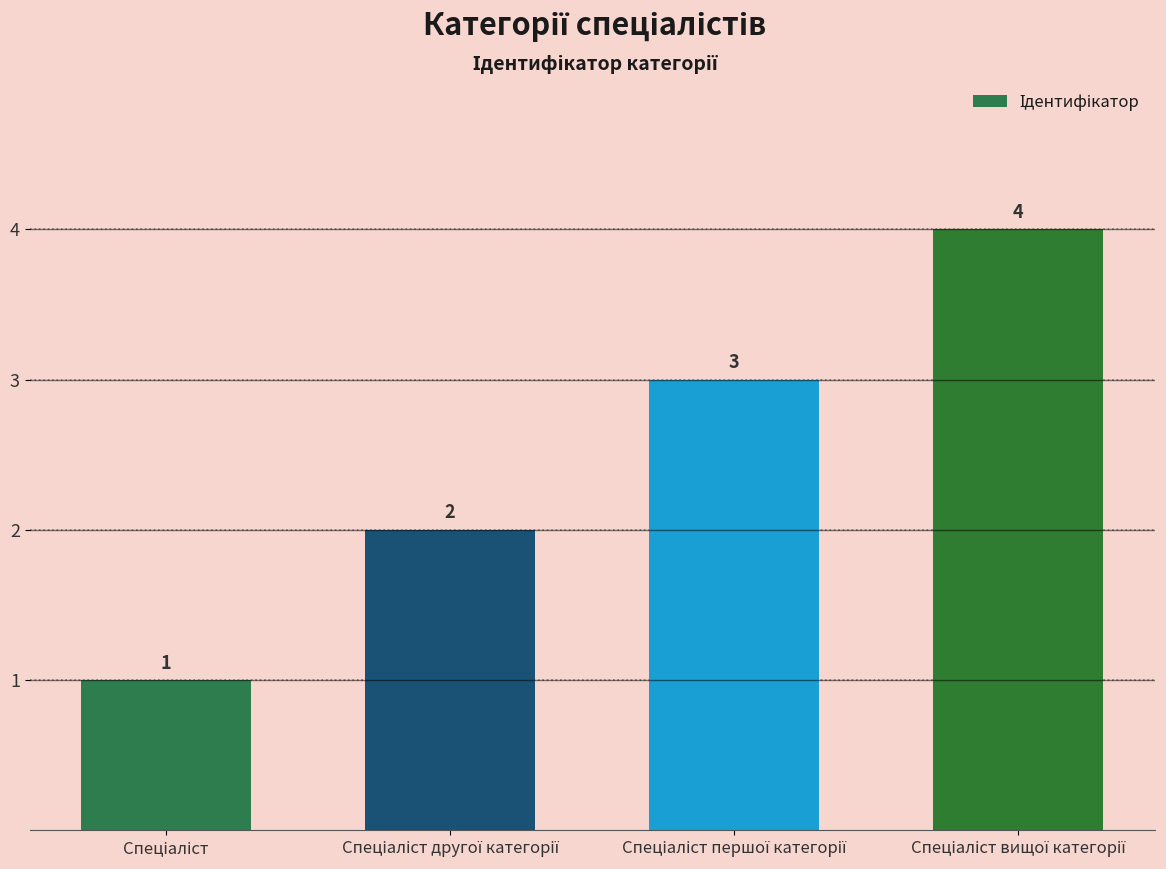

What is the value of the 2nd bar from the left?

2